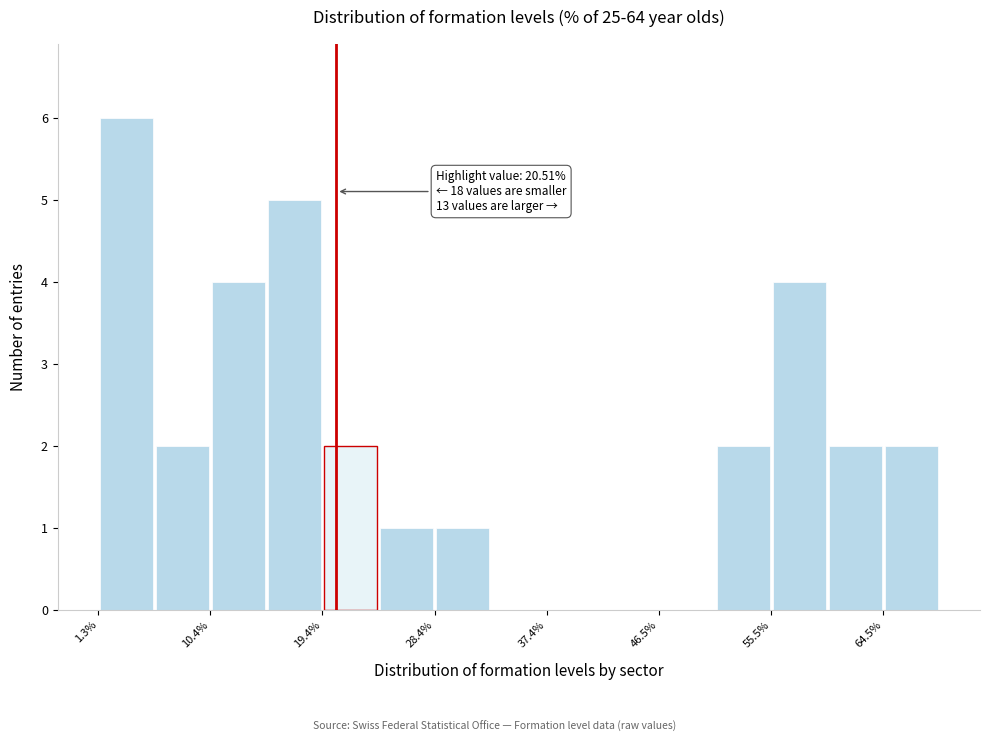

Which range on the x-axis has the tallest bar?

1 to 6